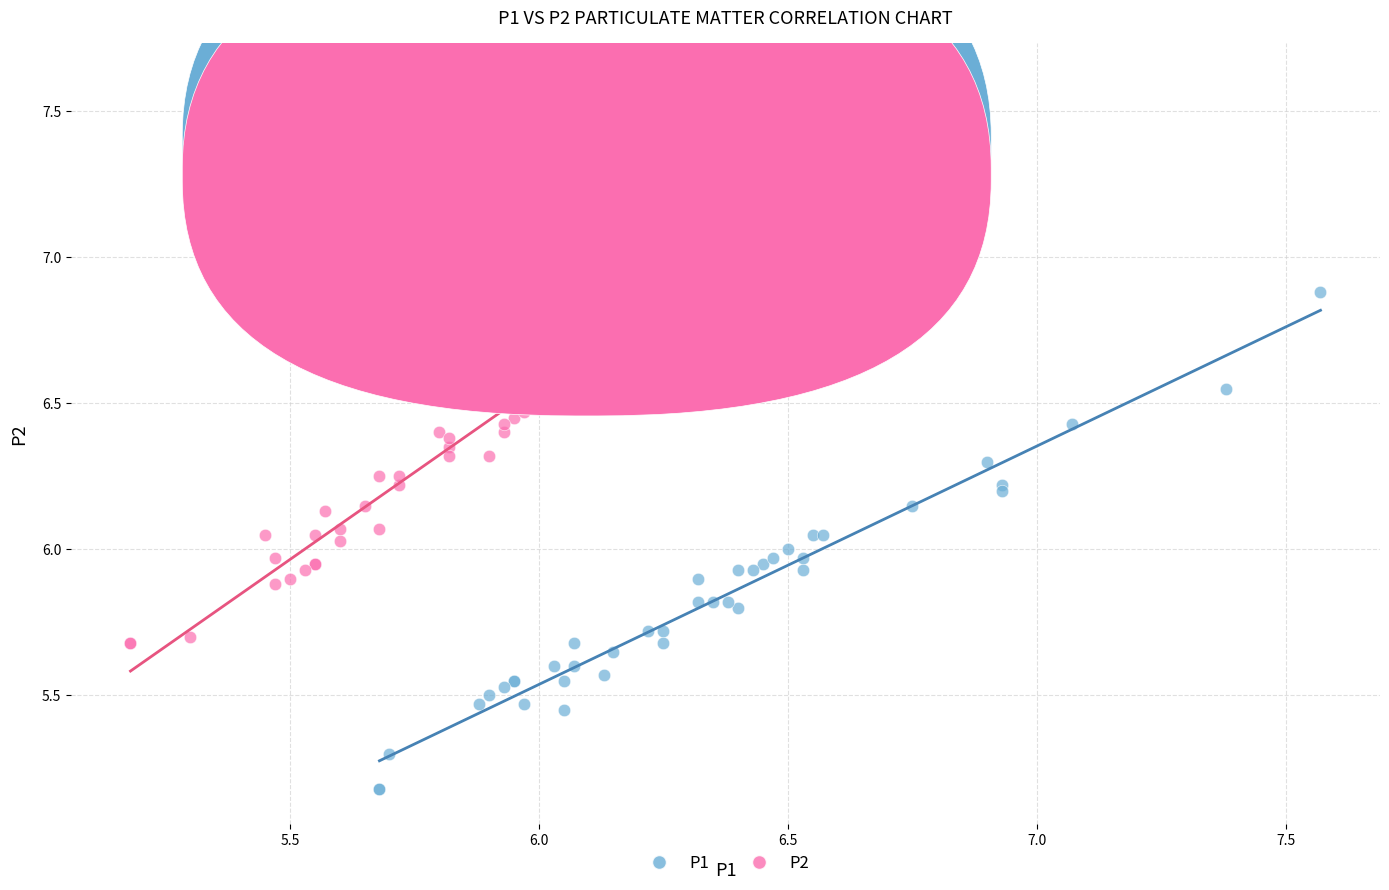

Which series has the largest Y range (max minus min)?

P2